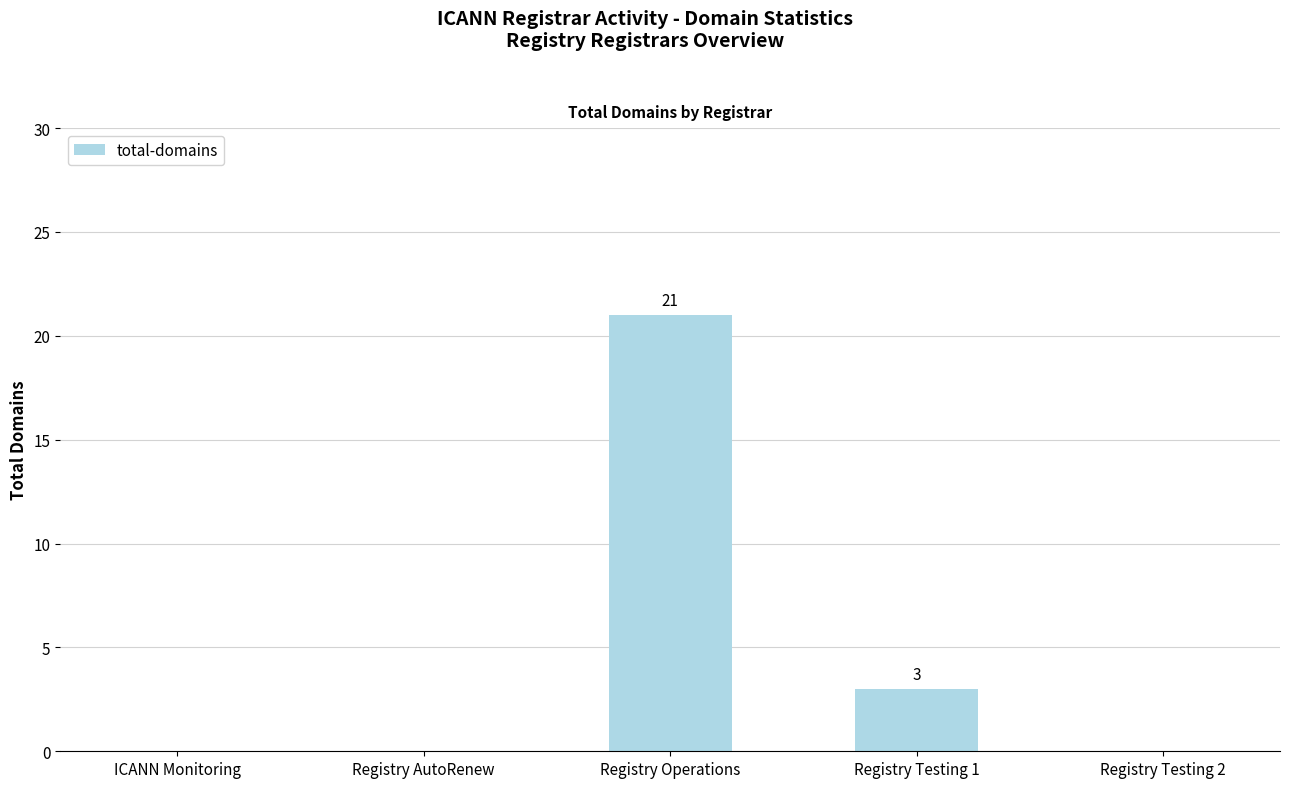

What is the average value?

5